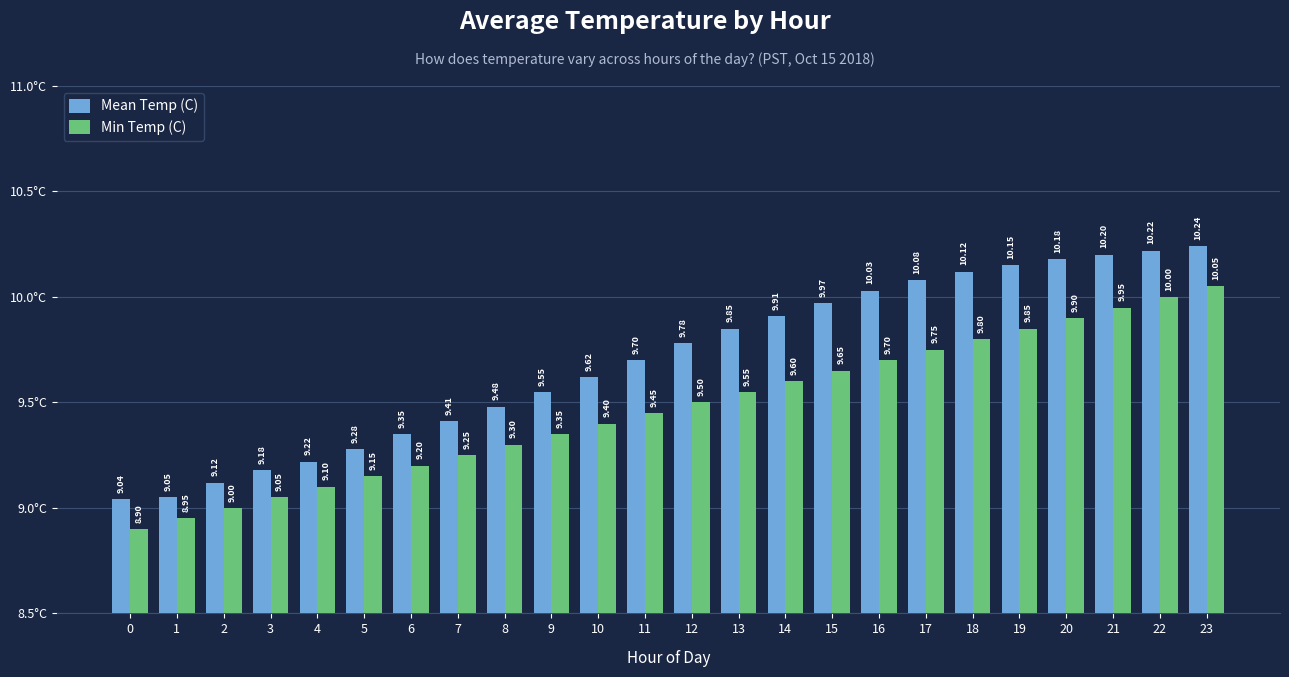

What is the smallest value displayed?

8.9